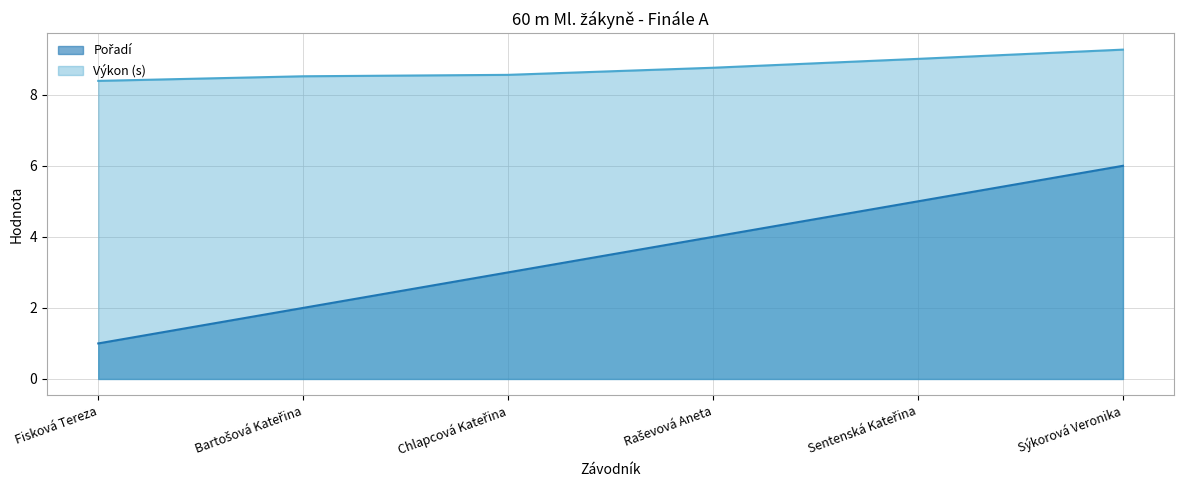

Reading left to right, transcribe all the data shown in this chart.

Pořadí: 1.0	2.0	3.0	4.0	5.0	6.0
Výkon: 8.4	8.5	8.6	8.8	9.0	9.3